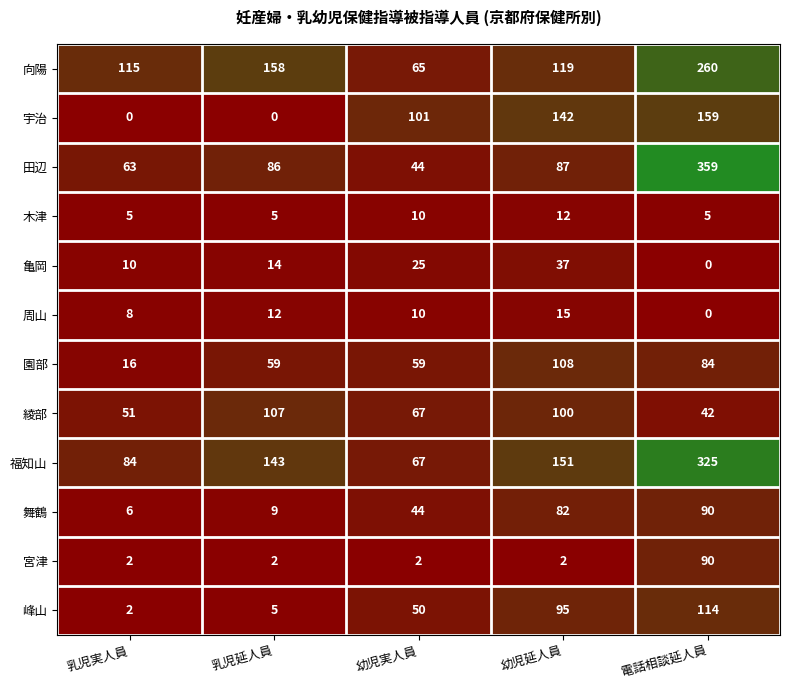

At which label is 木津 closest to 8?

幼児実人員